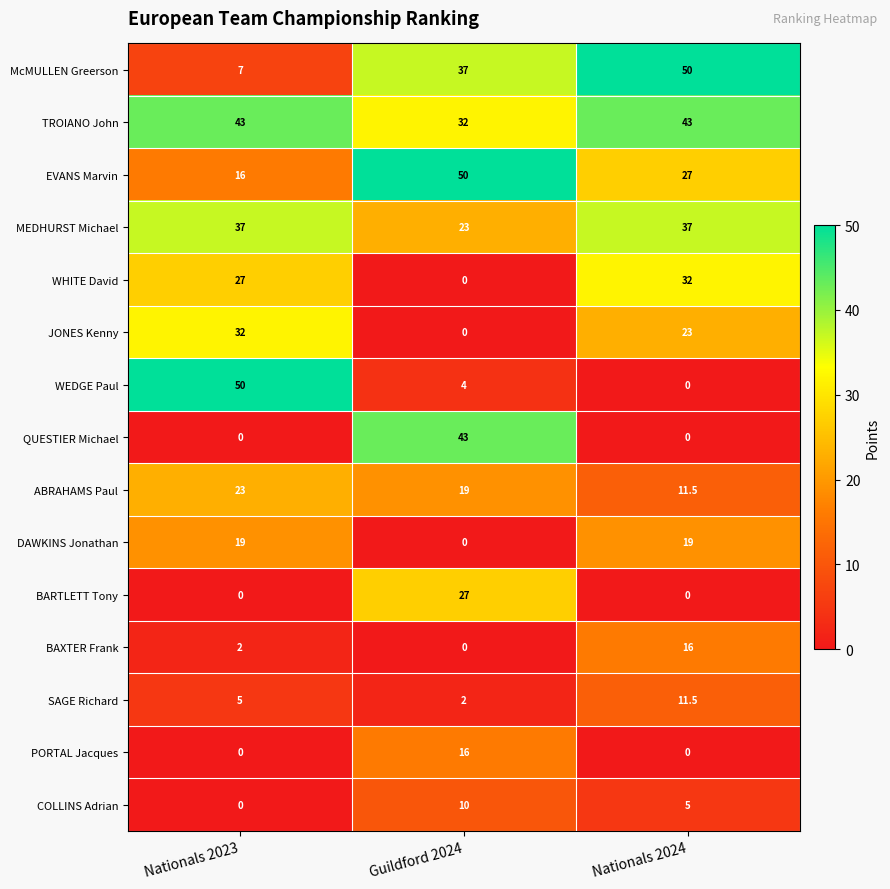

At how many categories does at least one series exceed 27?

3